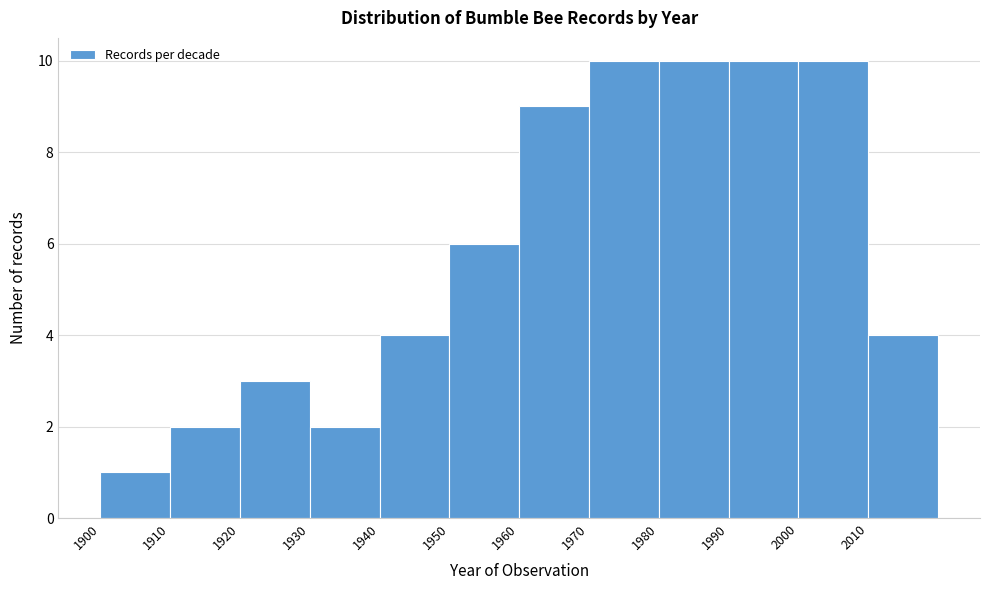

Reading left to right, transcribe this chart: for each bar, give the range it covers on the x-axis and its height. The values are not printed on the chart, so give them approximately, as read against the axis.

1900 to 1910: 1
1910 to 1920: 2
1920 to 1930: 3
1930 to 1940: 2
1940 to 1950: 4
1950 to 1960: 6
1960 to 1970: 9
1970 to 1980: 10
1980 to 1990: 10
1990 to 2000: 10
2000 to 2010: 10
2010 to 2020: 4